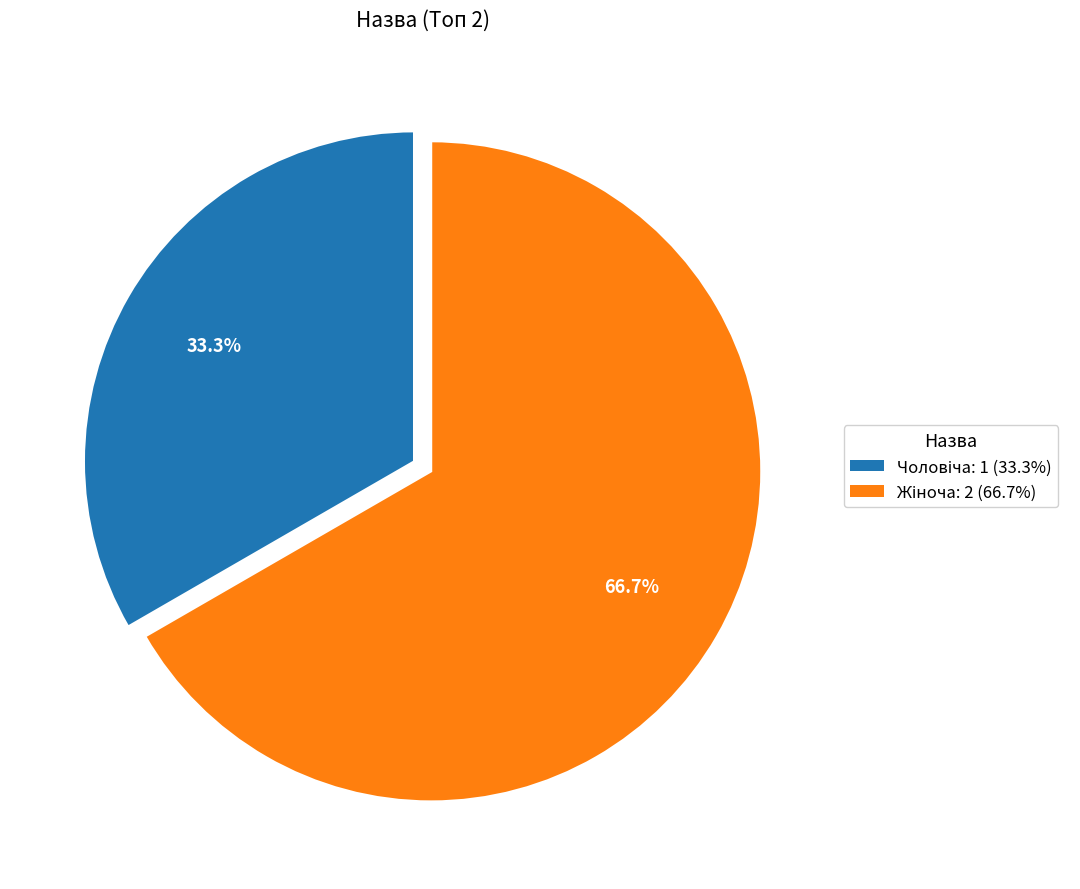

How many segments does this pie chart have?

2